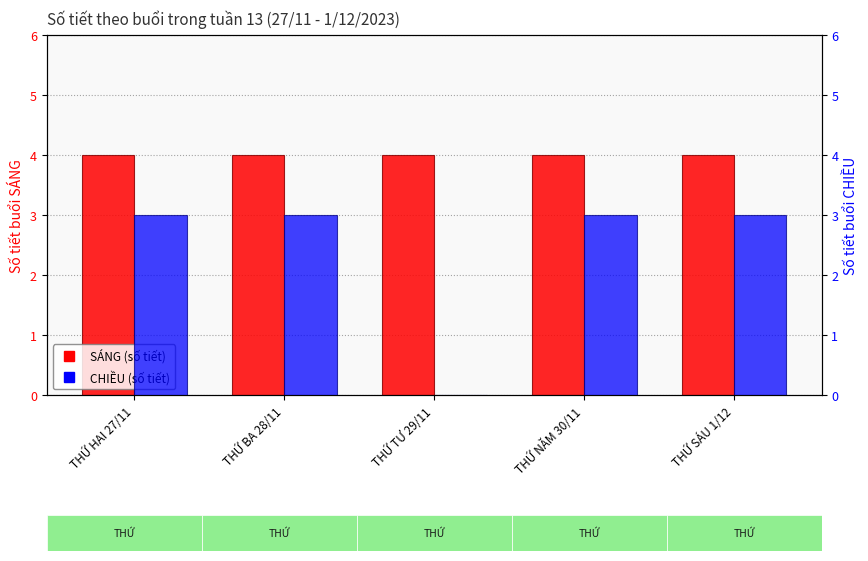

Reading left to right, transcribe all the data shown in this chart.

SÁNG (số tiết): THỨ HAI 27/11=4	THỨ BA 28/11=4	THỨ TƯ 29/11=4	THỨ NĂM 30/11=4	THỨ SÁU 1/12=4
CHIỀU (số tiết): THỨ HAI 27/11=3	THỨ BA 28/11=3	THỨ TƯ 29/11=0	THỨ NĂM 30/11=3	THỨ SÁU 1/12=3